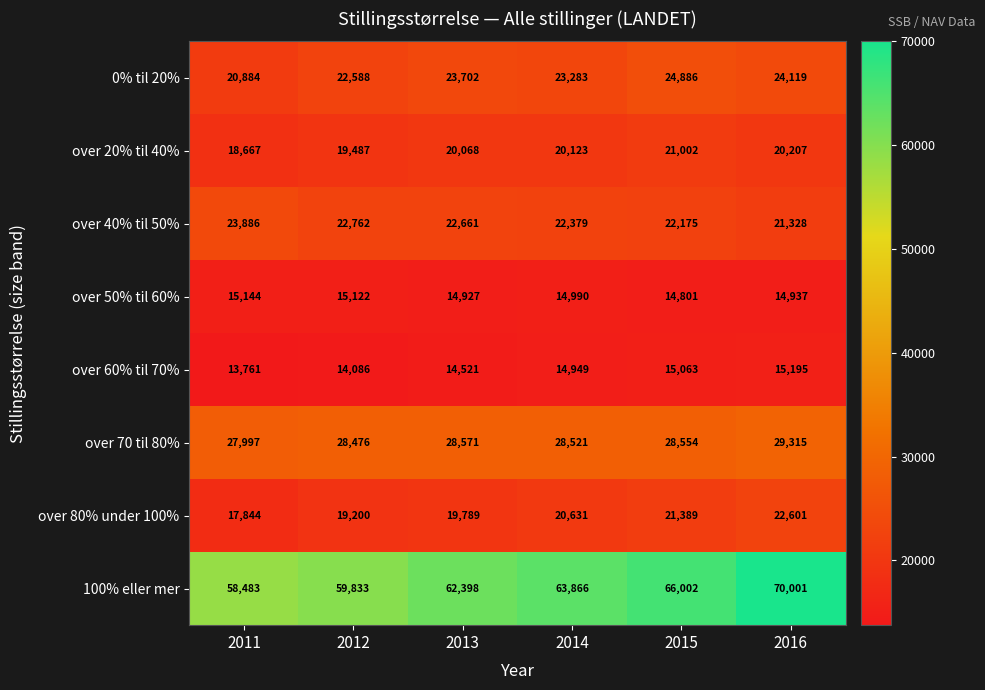

Is it true that over 80% under 100% equals 27903 at 2015?

False